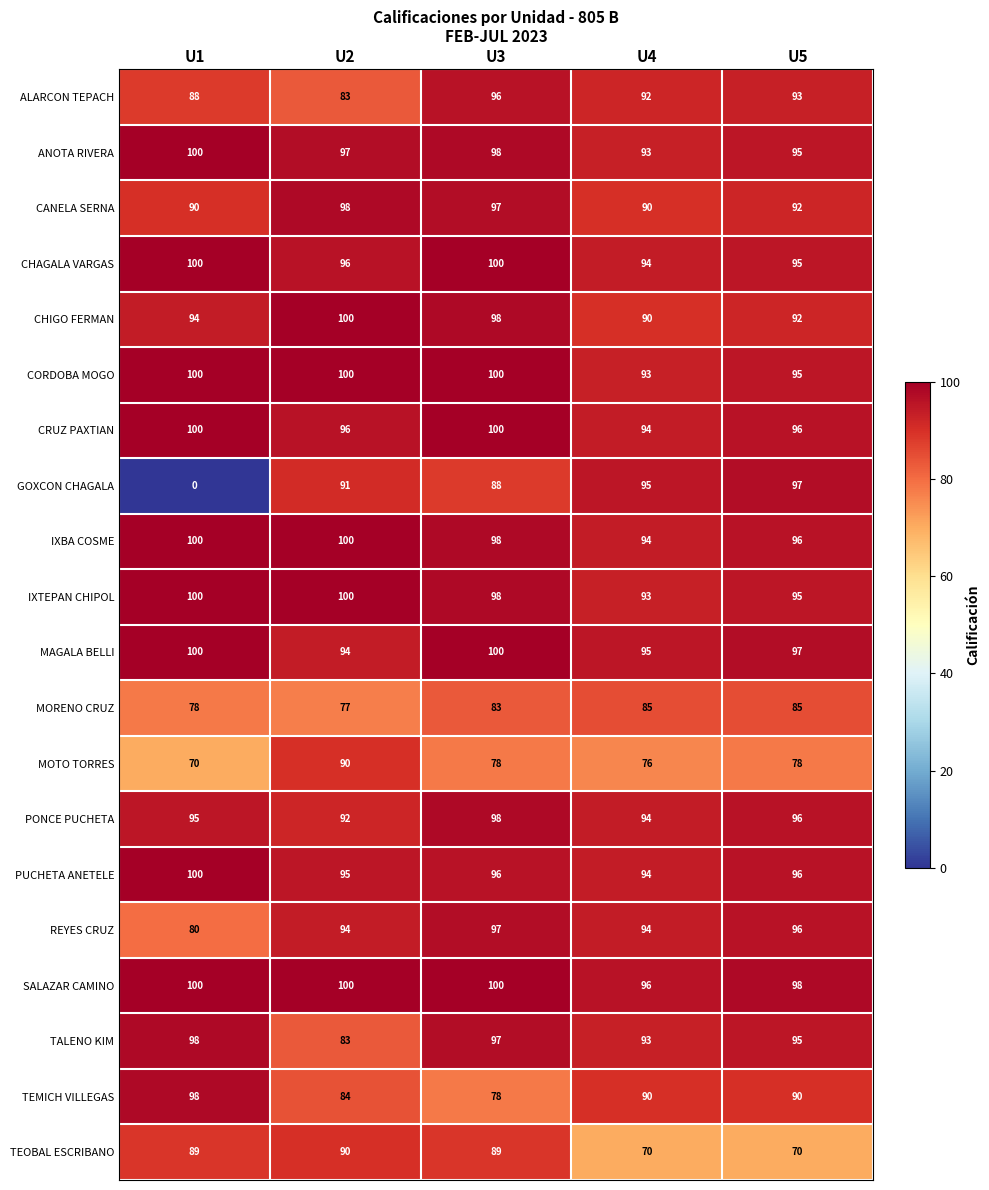

True or false: IXTEPAN CHIPOL has a value of 30 at U2.

False